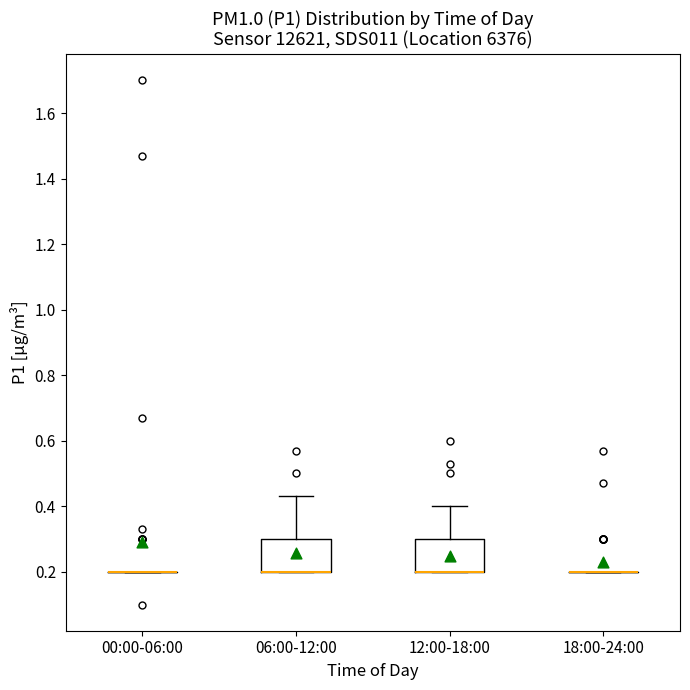

Reading left to right, read every box against the y-axis: the position of its median line, the range the box covers, and the ends of its whiskers. The values are not printed on the chart, so give them approximately, as read against the axis.

00:00-06:00: box collapsed to a line at 0.20, whiskers 0.20 to 0.20
06:00-12:00: median 0.20 (drawn on the box's lower edge), box 0.20 to 0.30, whiskers 0.20 to 0.44
12:00-18:00: median 0.20 (drawn on the box's lower edge), box 0.20 to 0.30, whiskers 0.20 to 0.40
18:00-24:00: box collapsed to a line at 0.20, whiskers 0.20 to 0.20